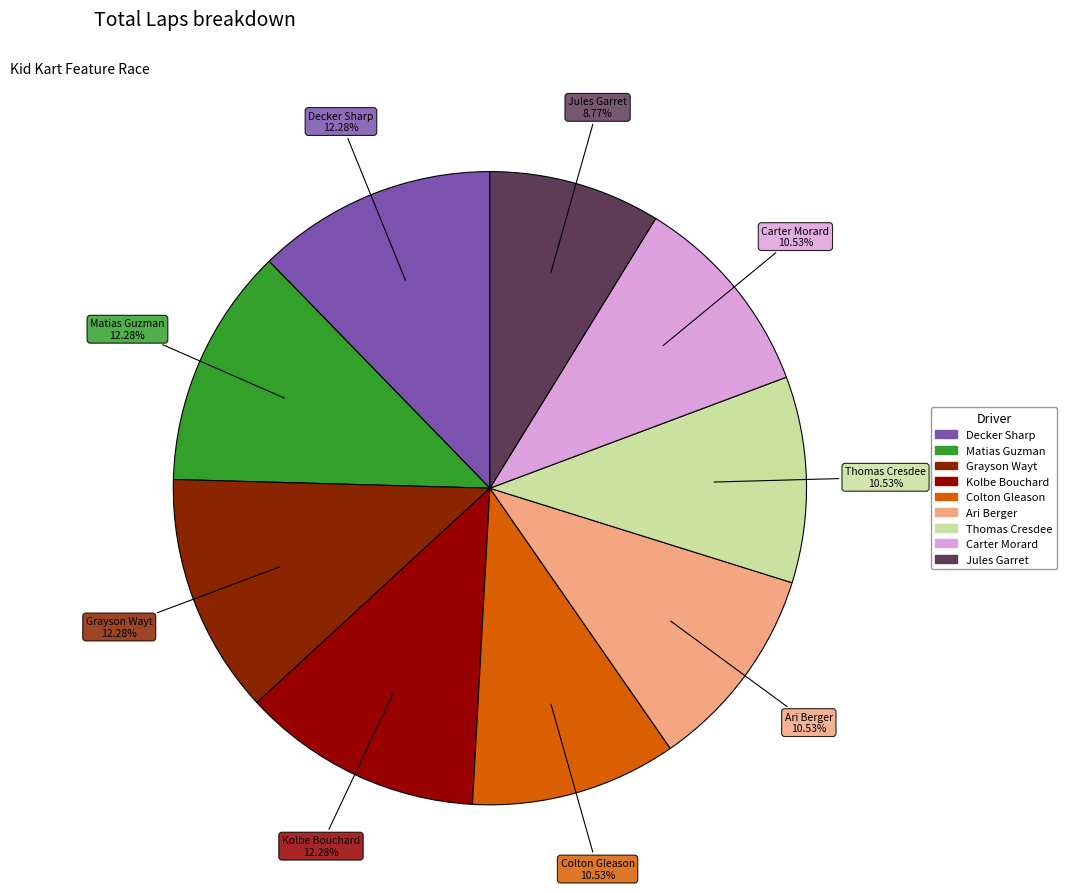

Which category has the smallest portion of the pie?

Jules Garret